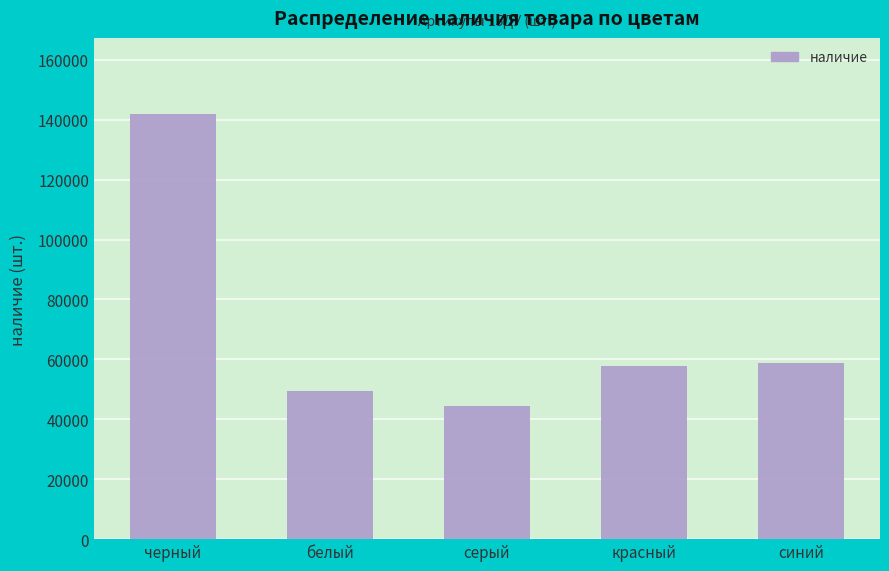

Reading right to left, list all the values displayed in this chart.

синий=58743	красный=57689	серый=44447	белый=49564	черный=141774